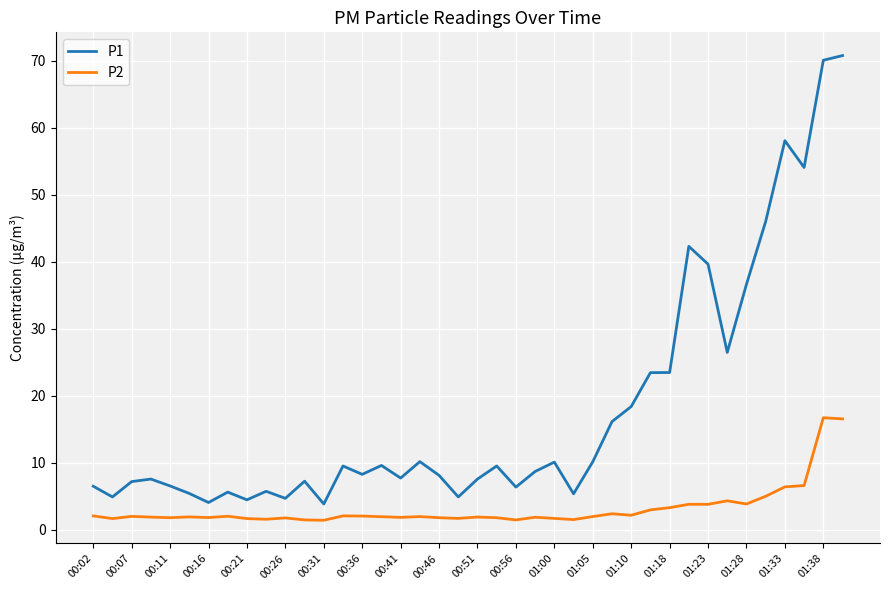

Which series has the largest total across all categories?

P1